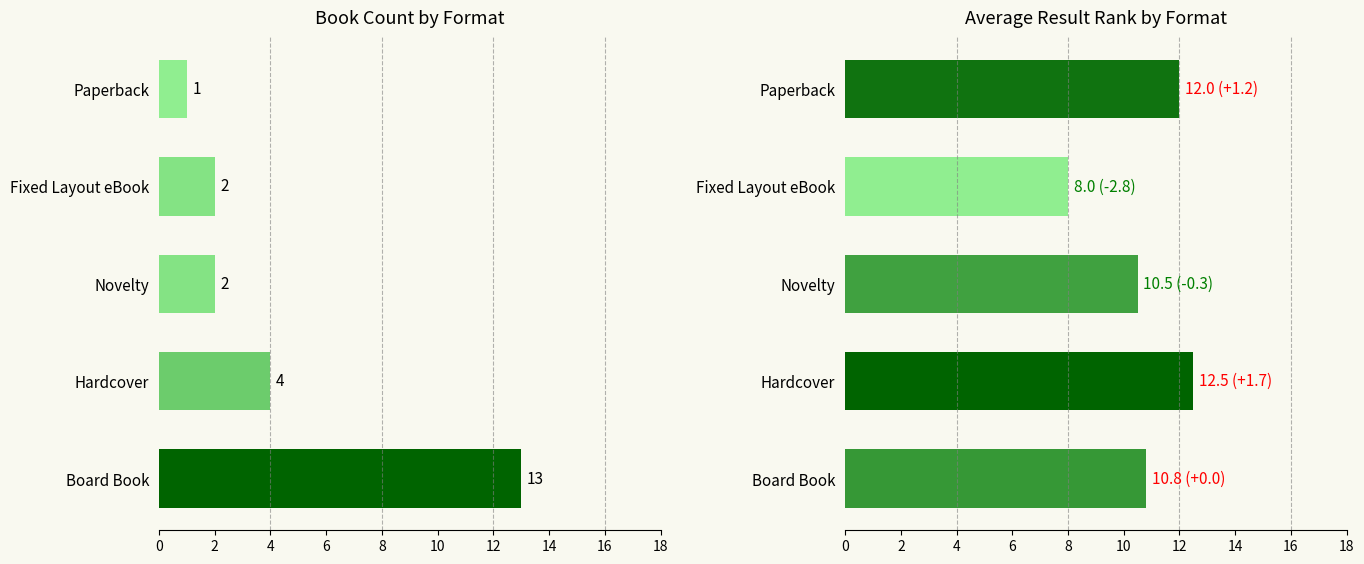

What is the smallest value displayed?

1.0